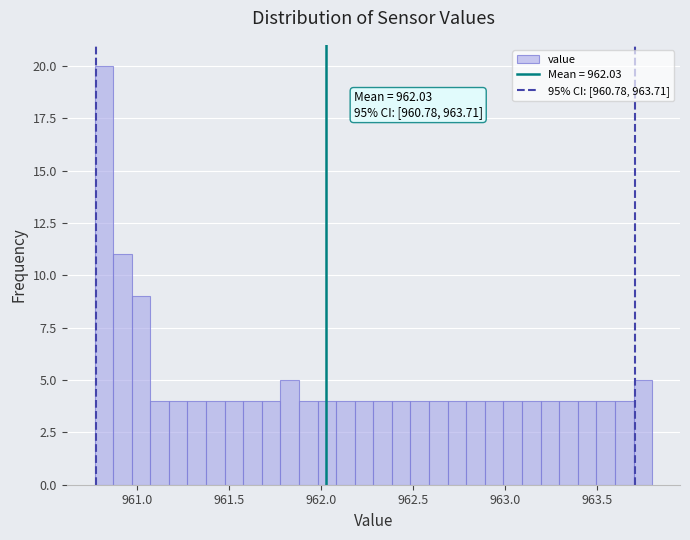

Around what value on the x-axis is the tallest bar? Give the approximate position of its centre, as read against the axis.

960.80